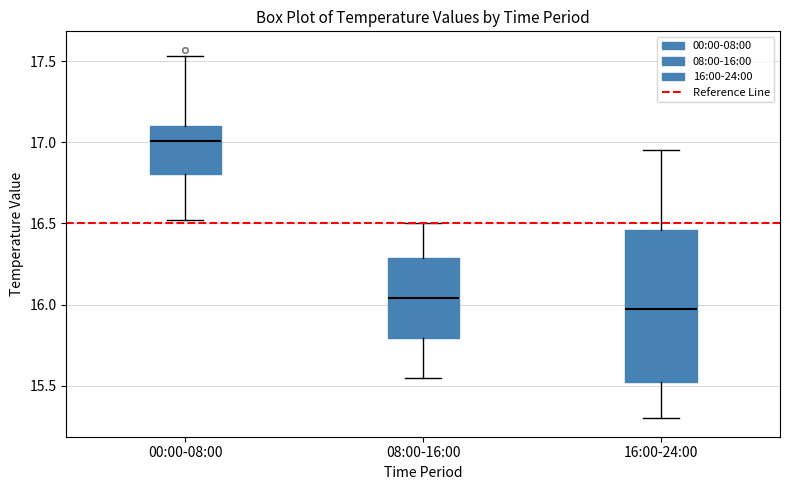

Reading left to right, transcribe this box plot: for each box, give where its median line is, the range the box spans, and where its two whiskers end, as read against the y-axis. The values are not printed on the chart, so give them approximately, as read against the axis.

00:00-08:00: median 17.00, box 16.80 to 17.10, whiskers 16.50 to 17.55
08:00-16:00: median 16.05, box 15.80 to 16.30, whiskers 15.55 to 16.50
16:00-24:00: median 16.00, box 15.50 to 16.45, whiskers 15.30 to 16.95